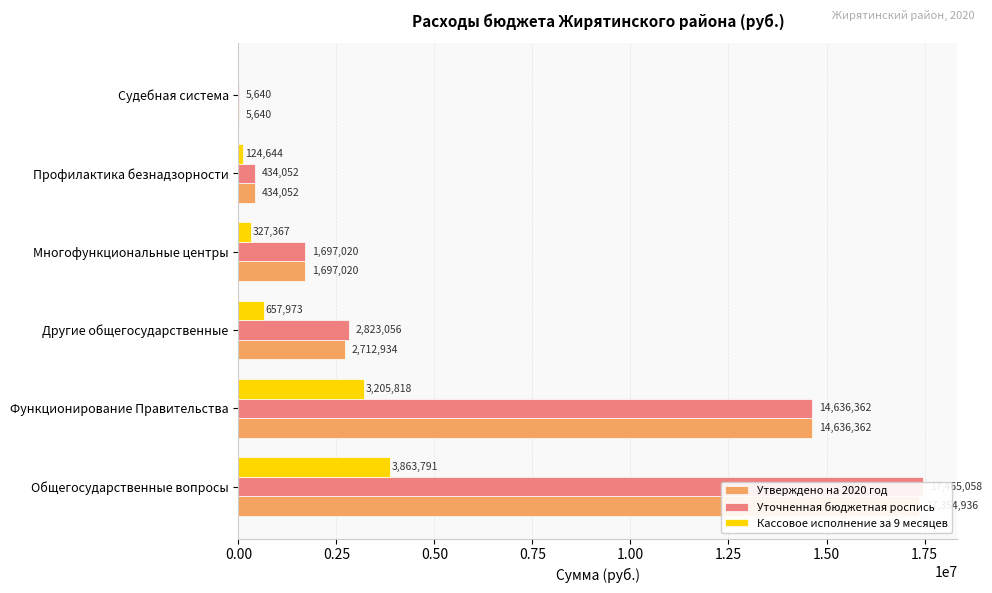

What is the average value of the Утверждено на 2020 год series?

6140157.3